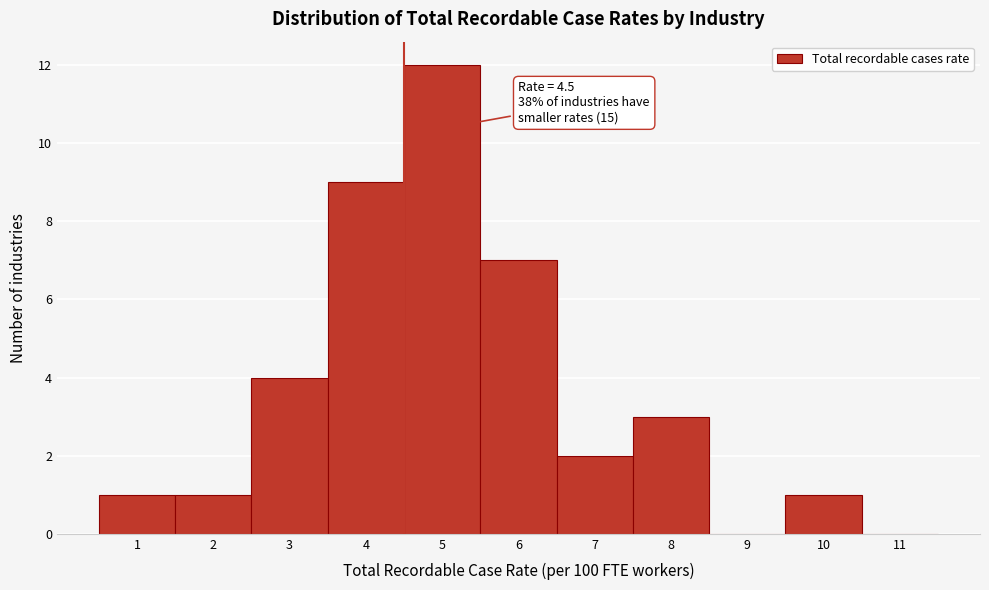

Which range on the x-axis has the tallest bar?

4.5 to 5.5